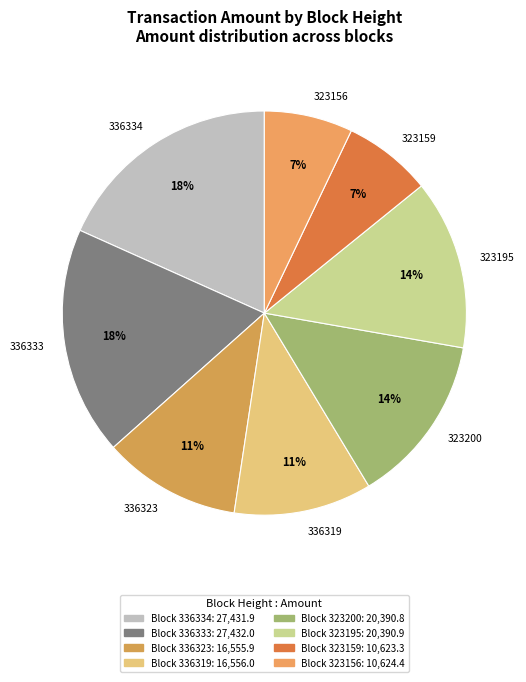

Approximately how many times larger is the value at 336323 compared to 336334?

0.6